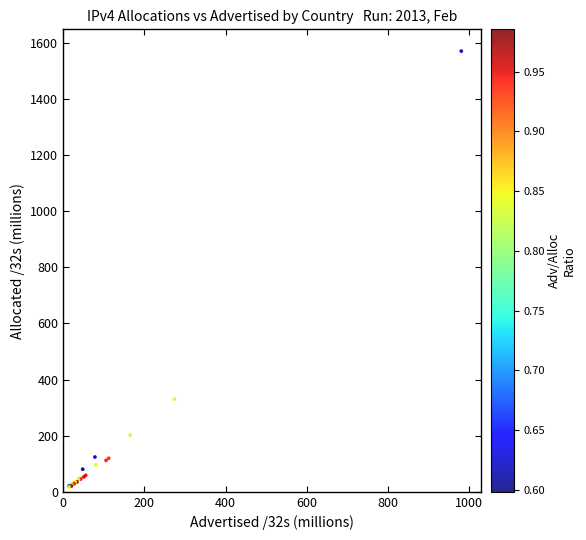

What Y value in the scatter plot is closest to 793?

330.2